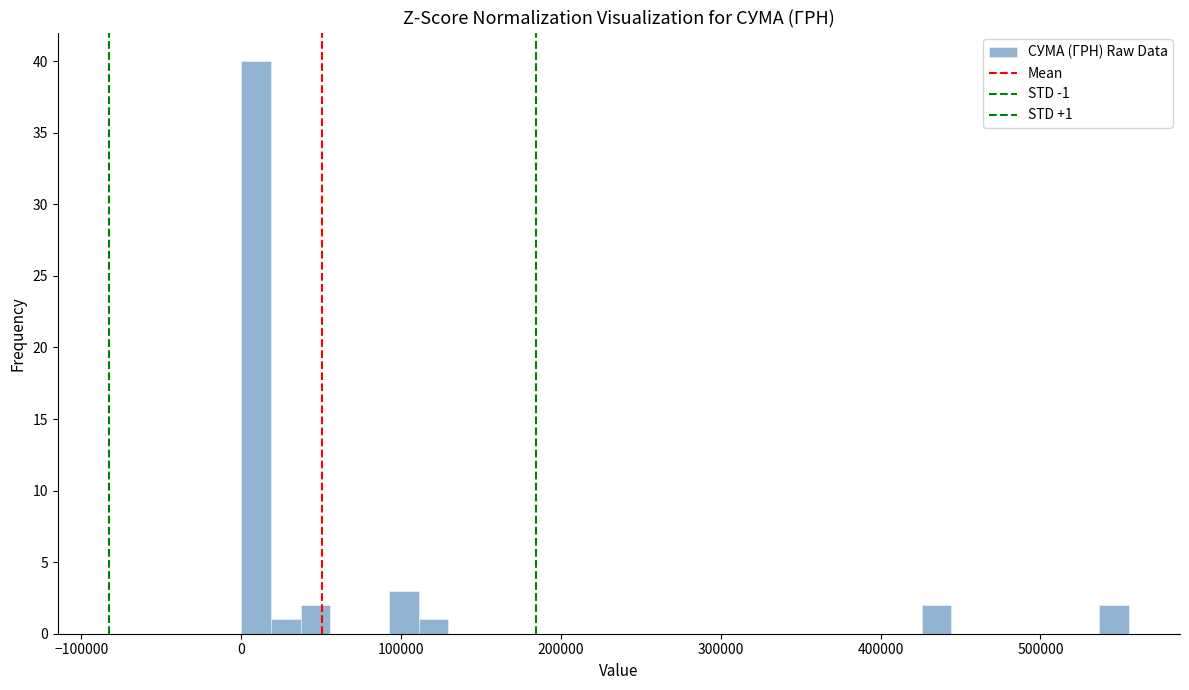

Read against the x-axis, roughly where is the centre of the tallest bar?

10000